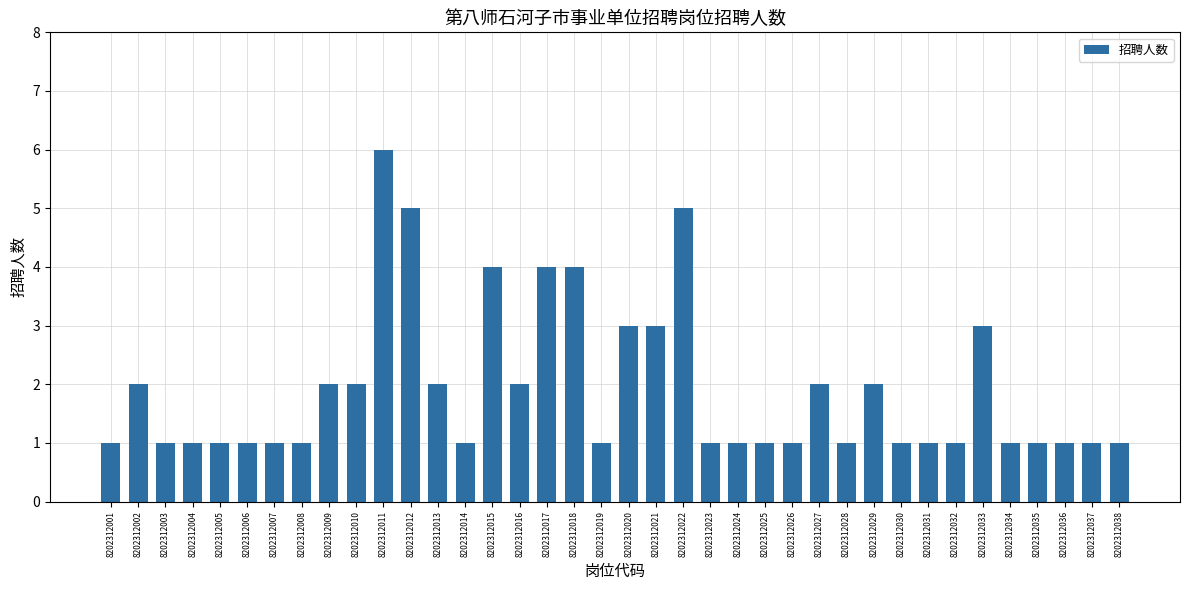

What is the value of the 35th bar from the left?

1